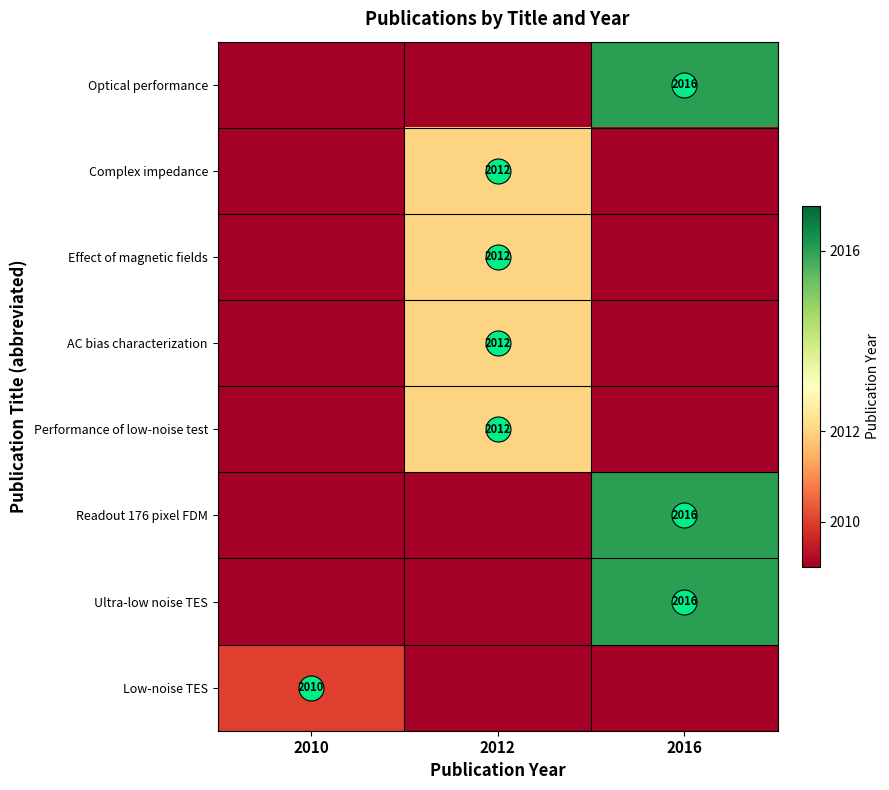

What is the total value across all series at 2010?

16066